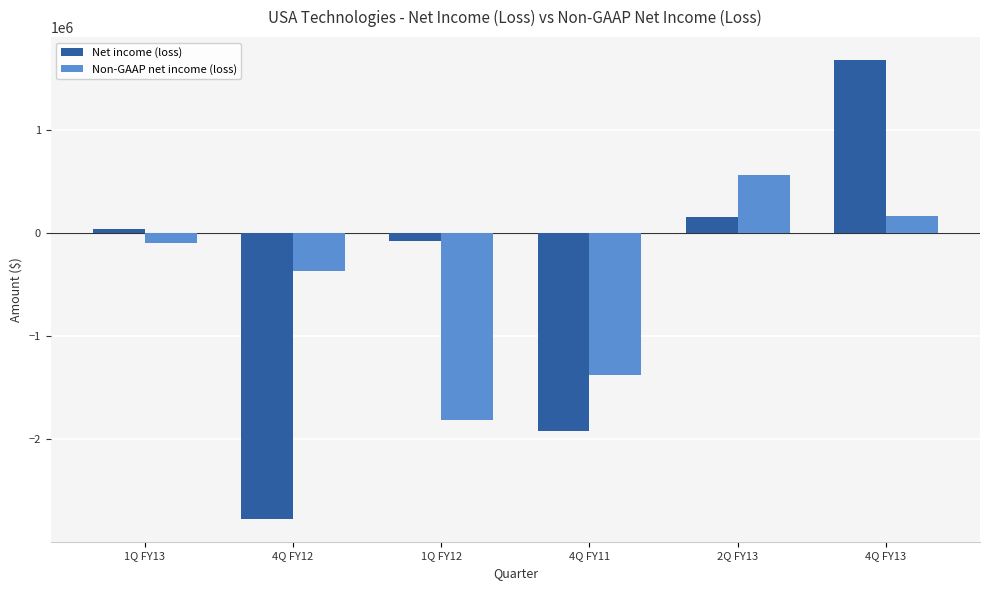

Count the number of categories in the chart.

6